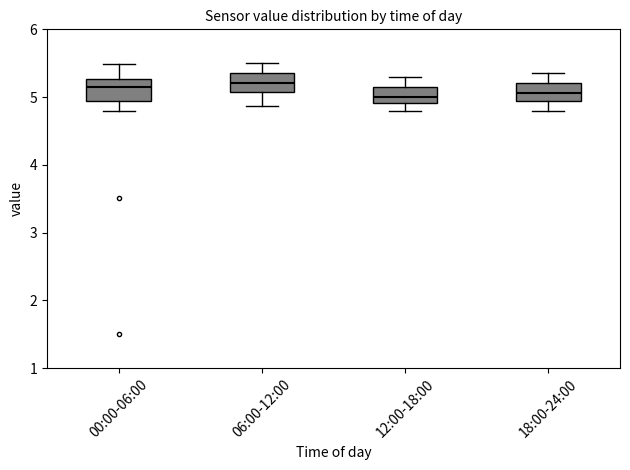

Where does the lower whisker of the box for 06:00-12:00 end on the y-axis? The values are not printed on the chart, so give them approximately, as read against the axis.

4.9